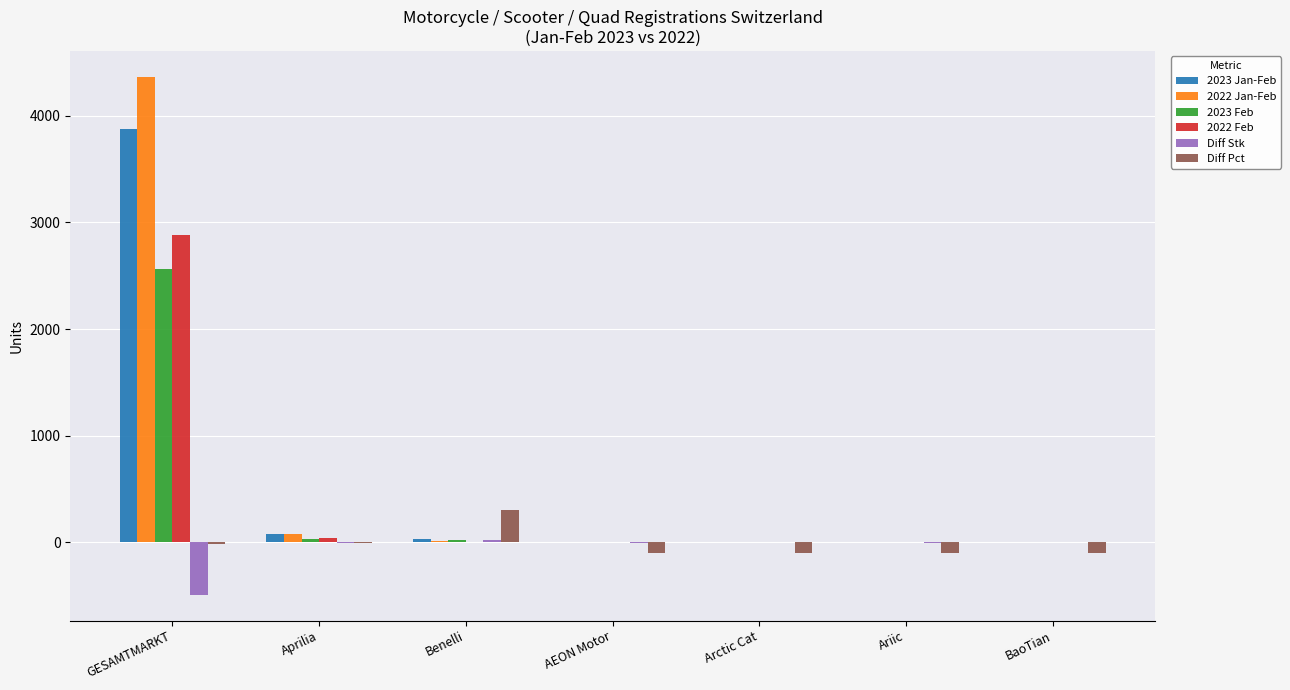

What is the sum of all Diff Stk values?

-476.0